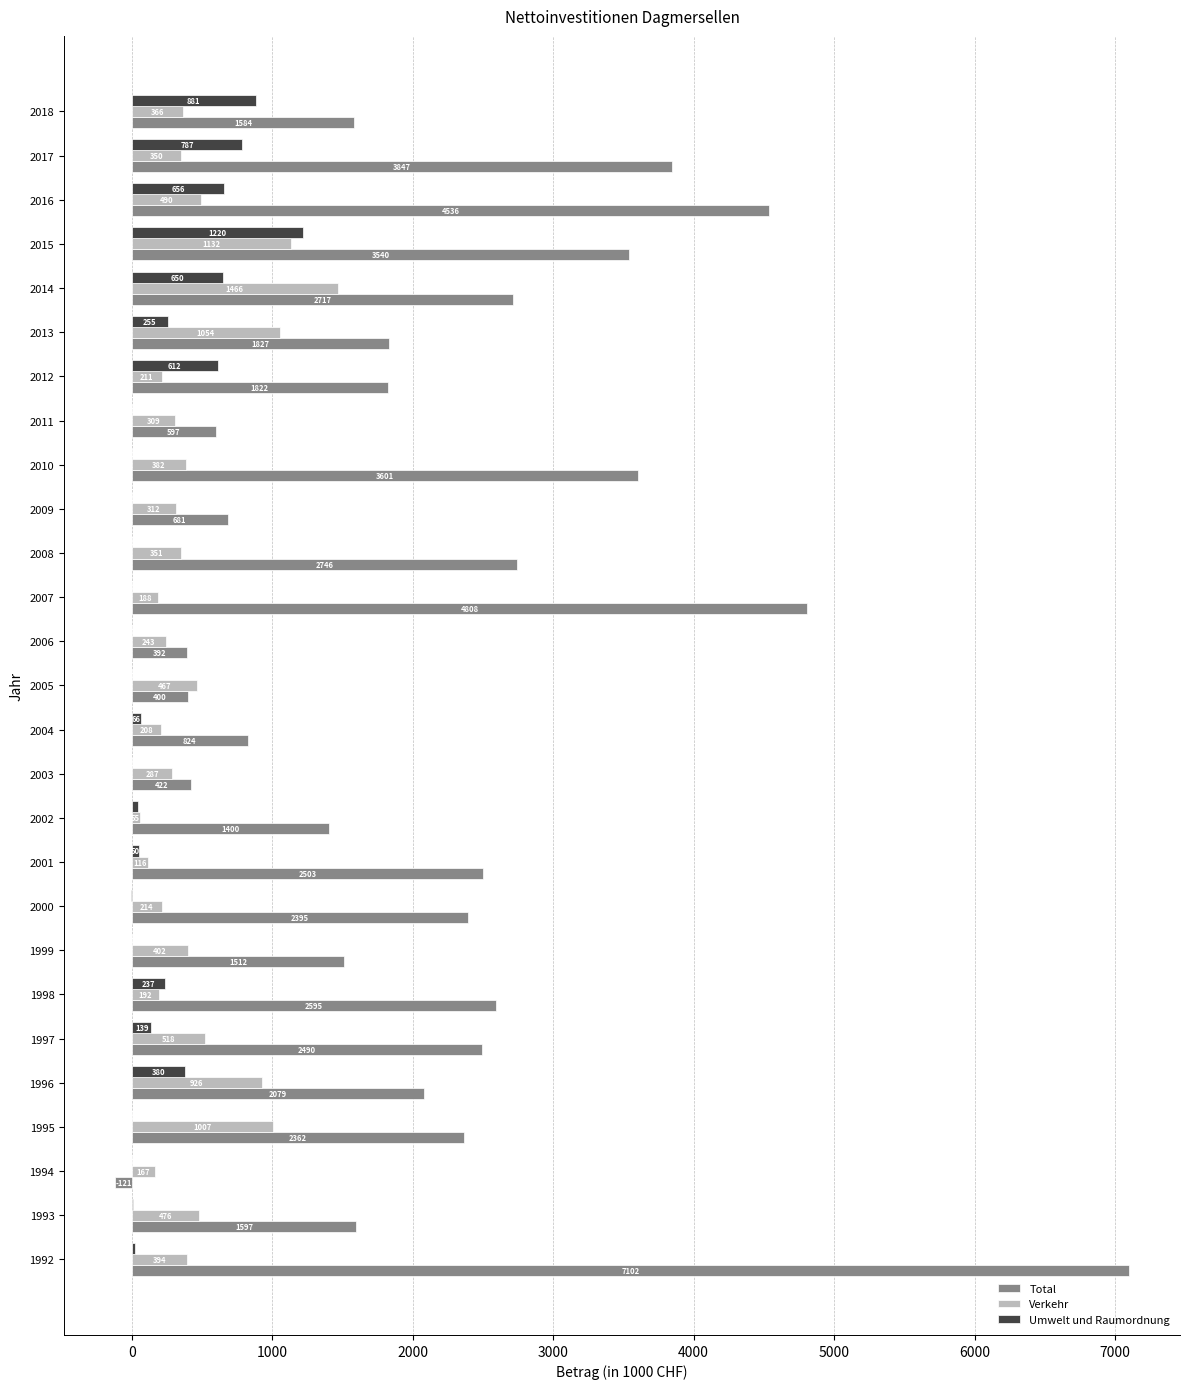

The Verkehr series shows 697.5 at 2014. True or false?

False